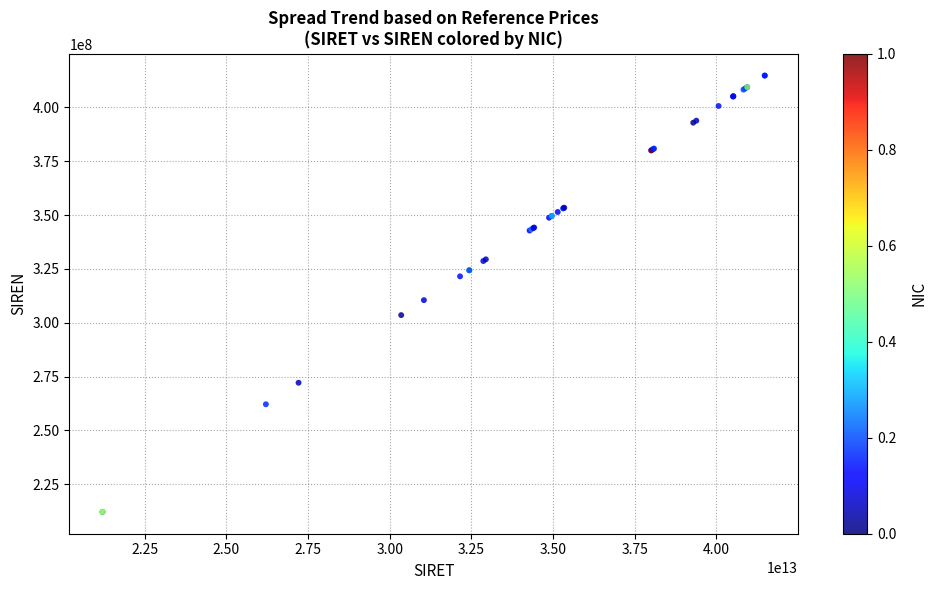

What Y value in the scatter plot is closest to 313446192?

310463377